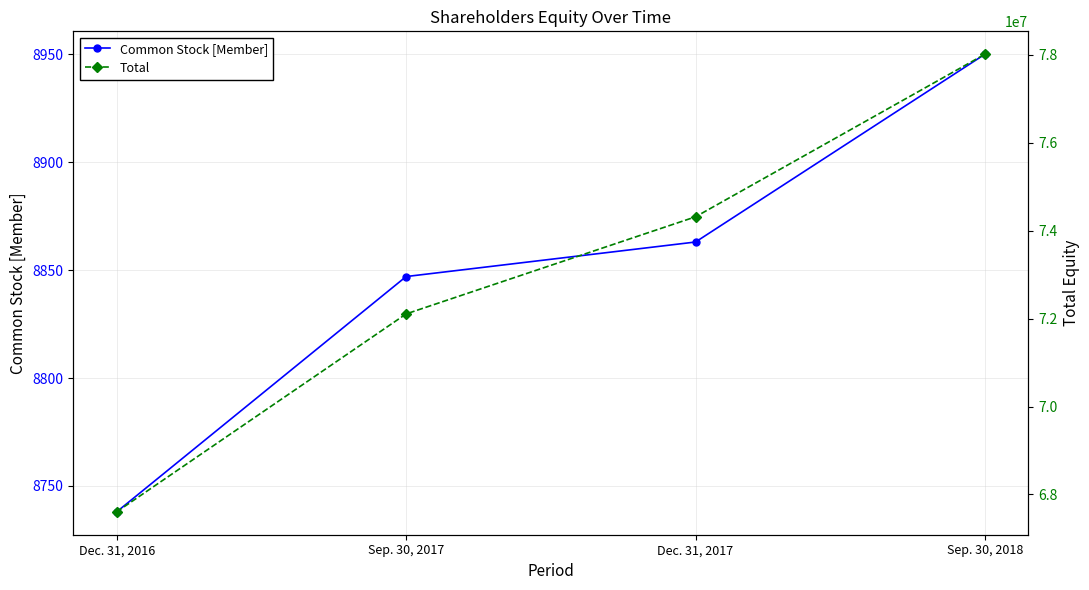

What is the difference between the Common Stock [Member] values at Dec. 31, 2016 and Dec. 31, 2017?

125